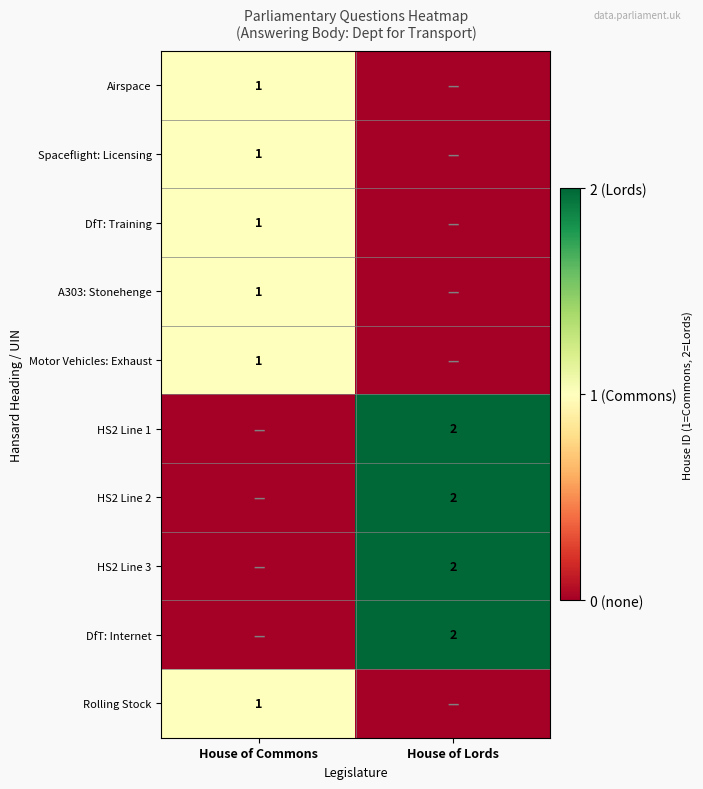

The value of HS2 Line 3 at House of Lords is 1. True or false?

False